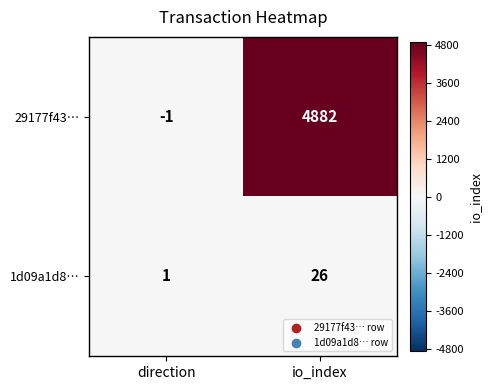

At how many categories does at least one series exceed 305?

1